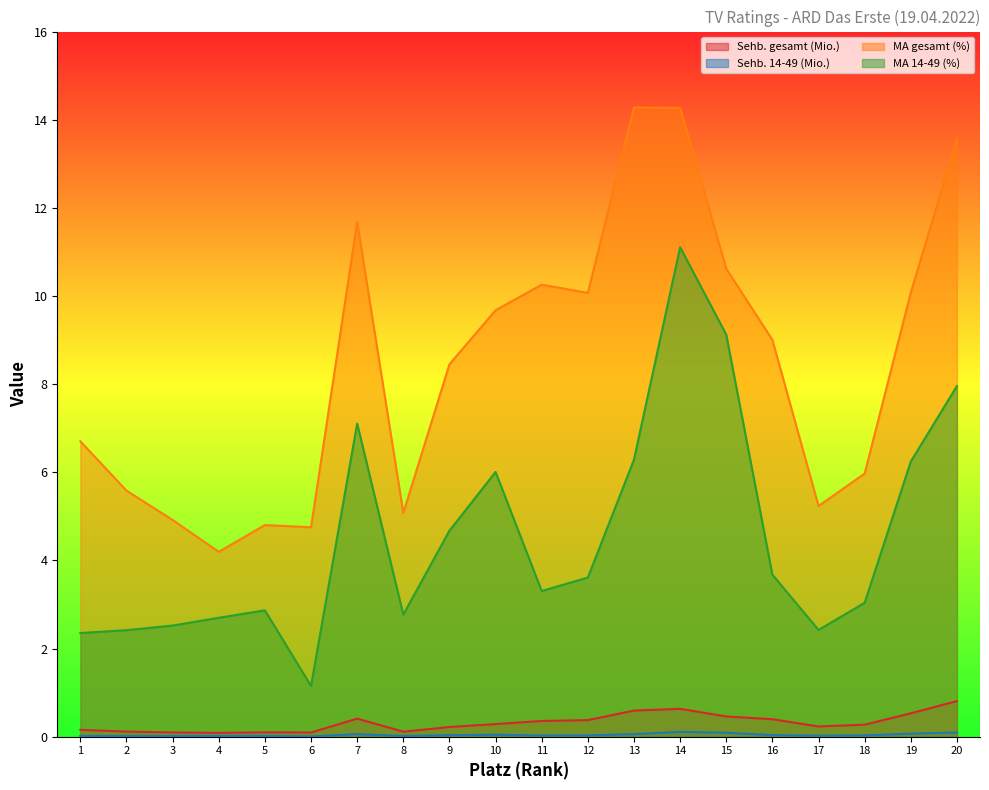

In MA 14-49 (%), how many points are higher than both neighbors (excluding endpoints)?

4